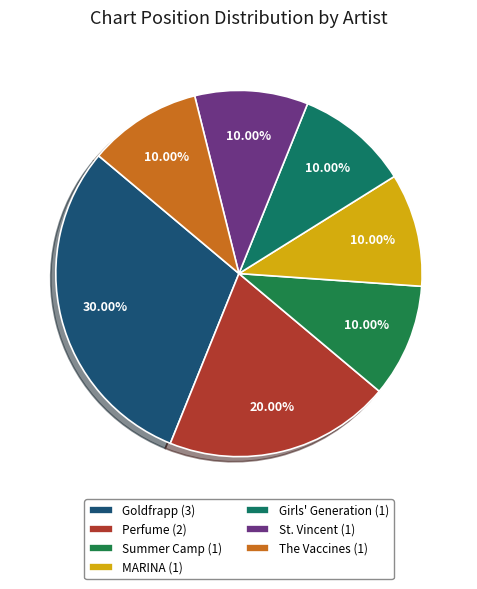

To the nearest percent, what is the combined percentage of Goldfrapp and Girls' Generation?

40%